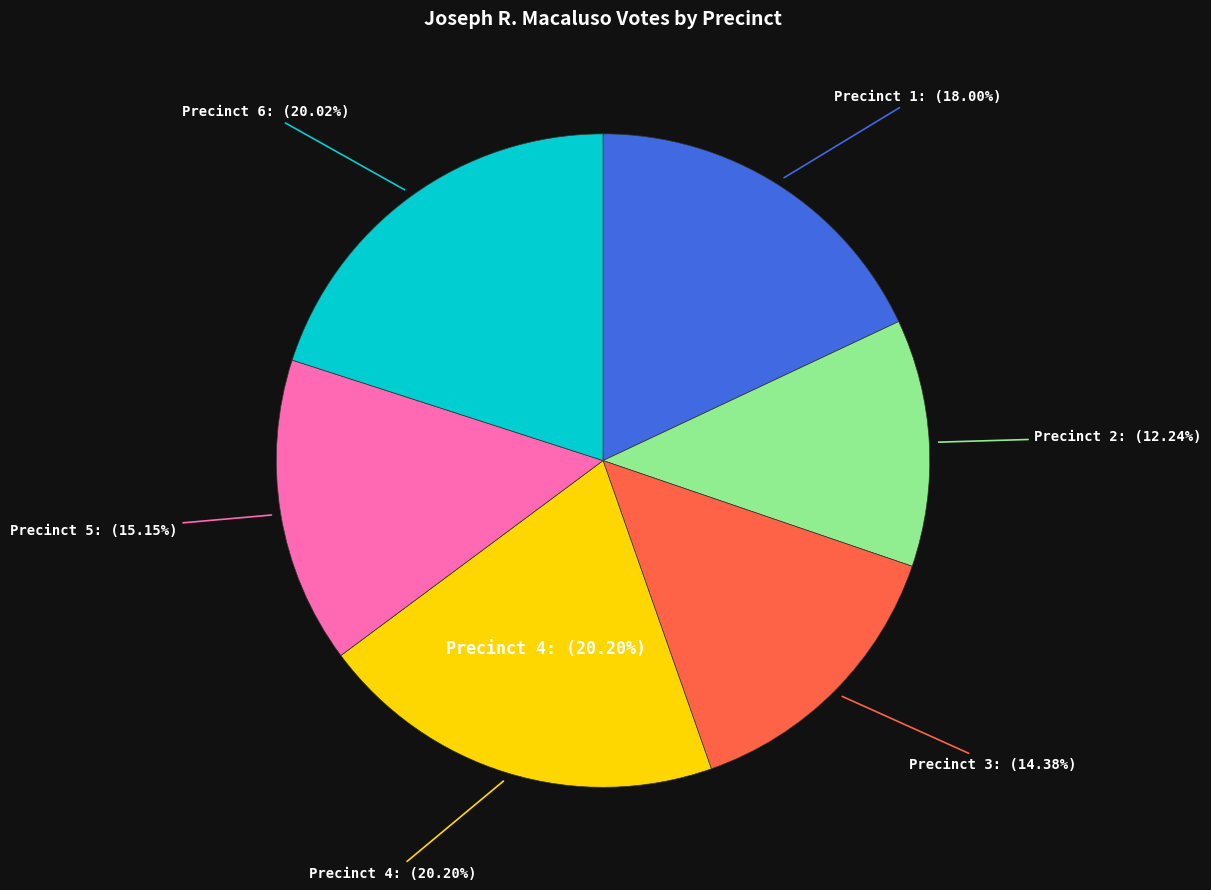

Which category has the smallest portion of the pie?

2